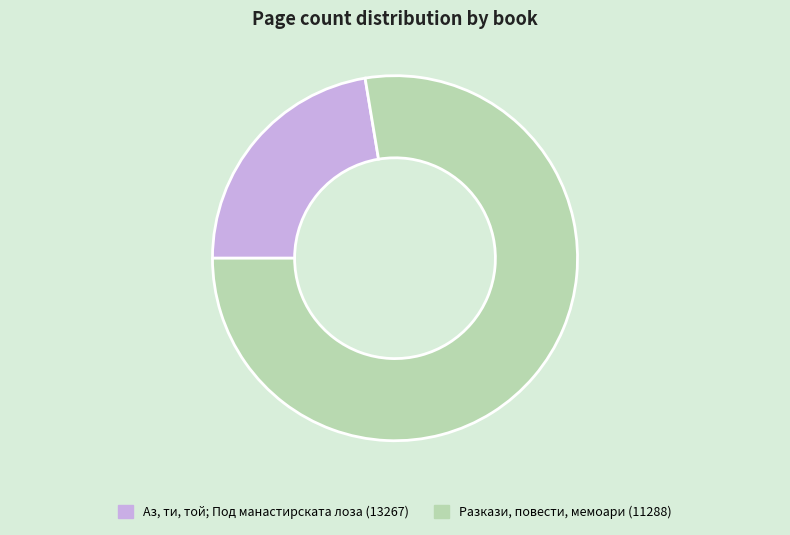

What is the largest slice in the pie chart?

Разкази, повести, мемоари (11288)